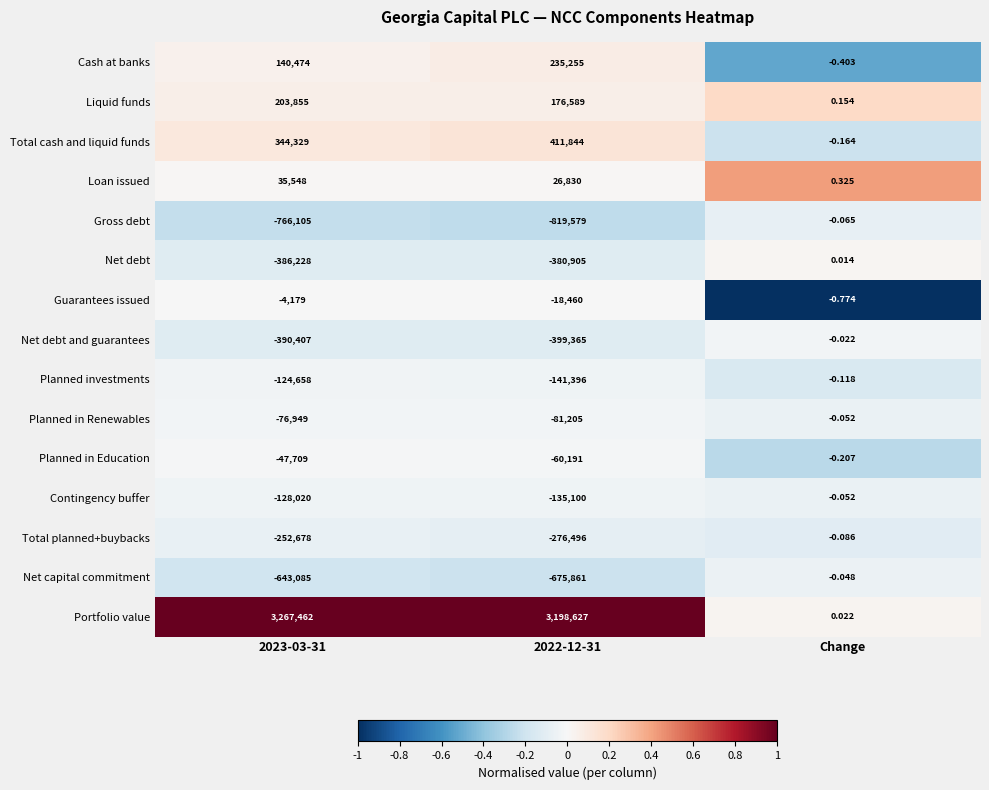

What is the smallest value displayed?

-819579.0